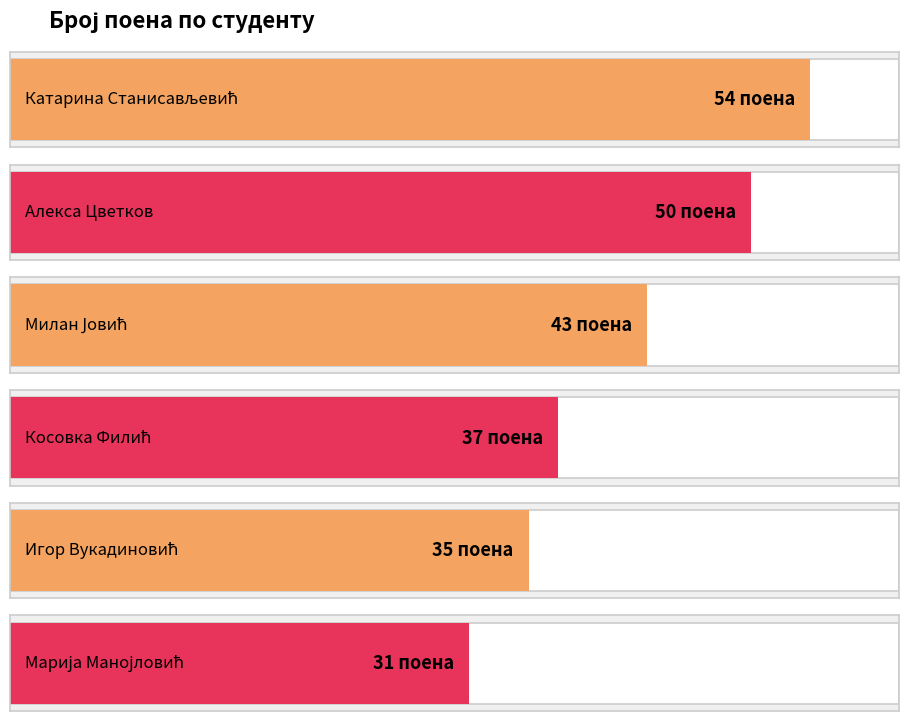

Which label corresponds to the smallest value in the chart?

Марија Манојловић